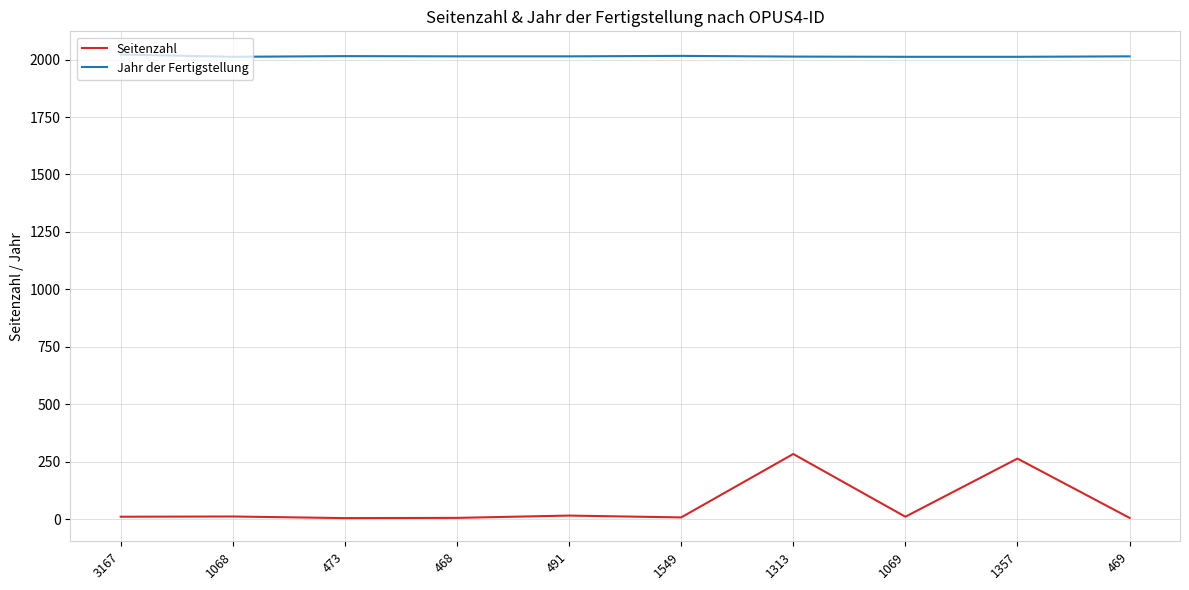

What is the sum of the Seitenzahl values at 473 and 1068?

17